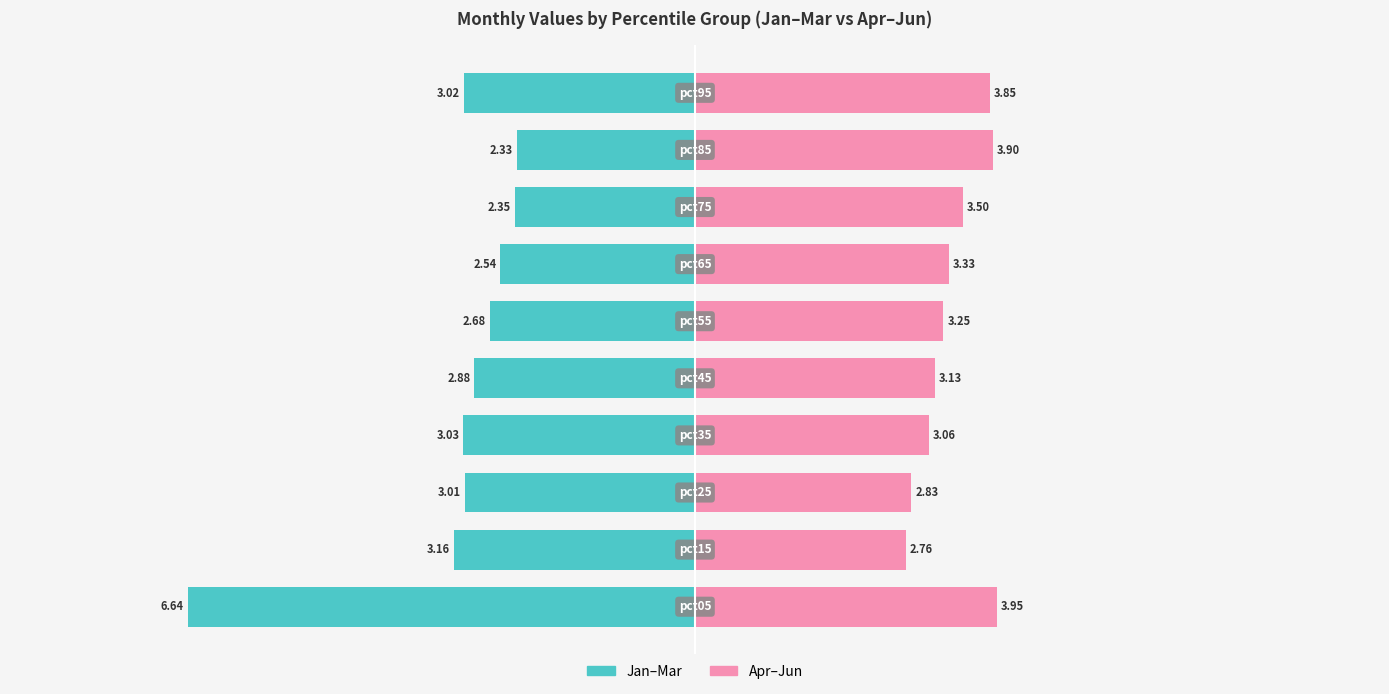

Which series has the largest range (max minus min)?

Jan-Mar (left)